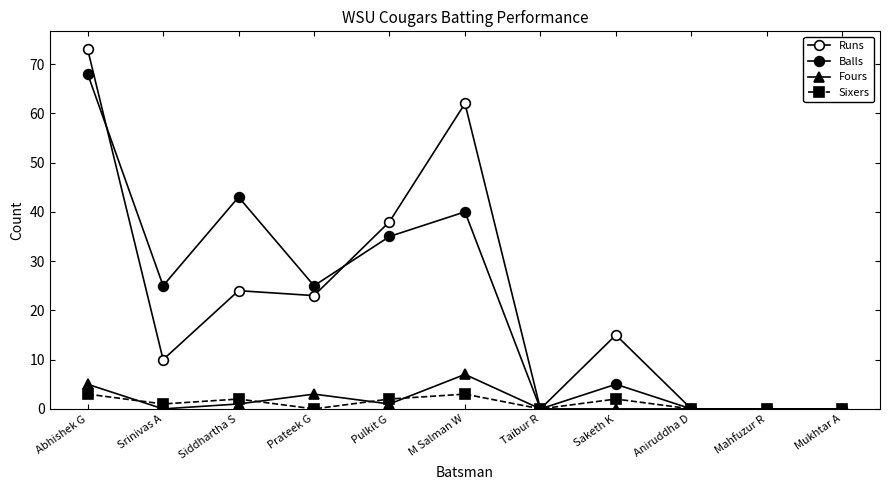

At Mahfuzur R, list the series in order from largest to smallest.

Runs, Balls, Fours, Sixers